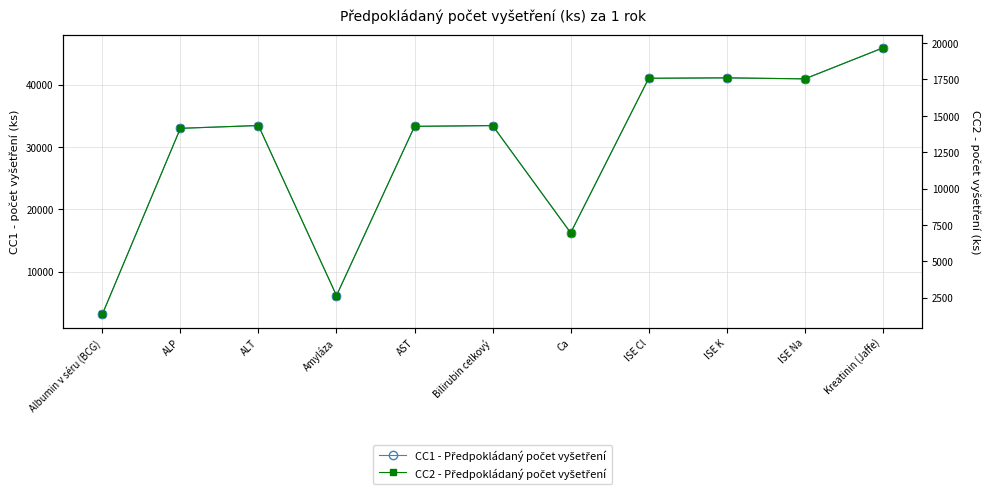

Which category has the lowest value across all series?

Albumin v séru (BCG)